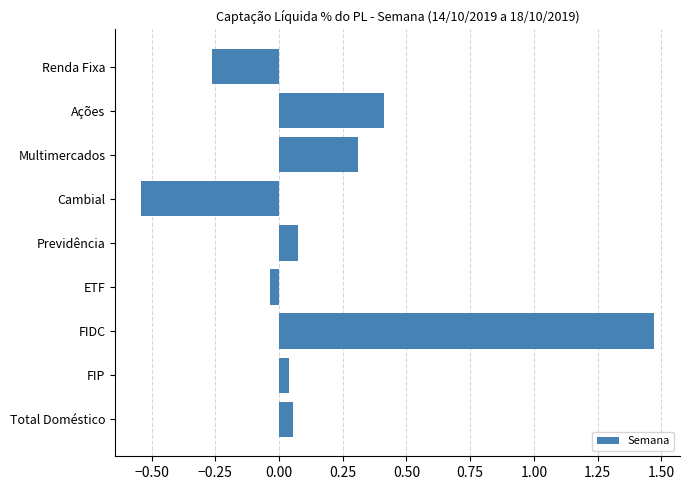

What position from the top is Total Doméstico?

9